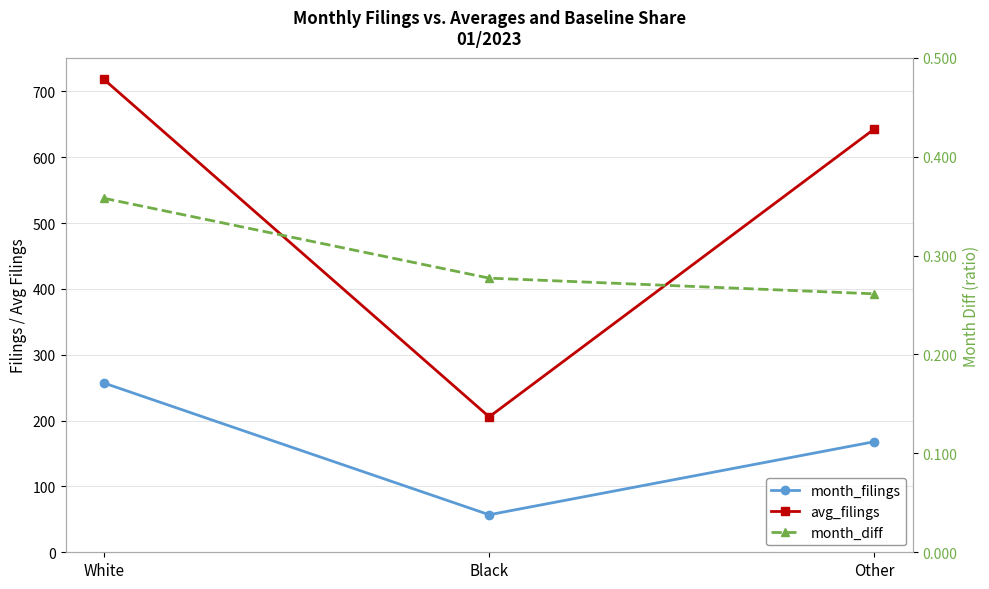

What value does the avg_filings series have at White?

718.2